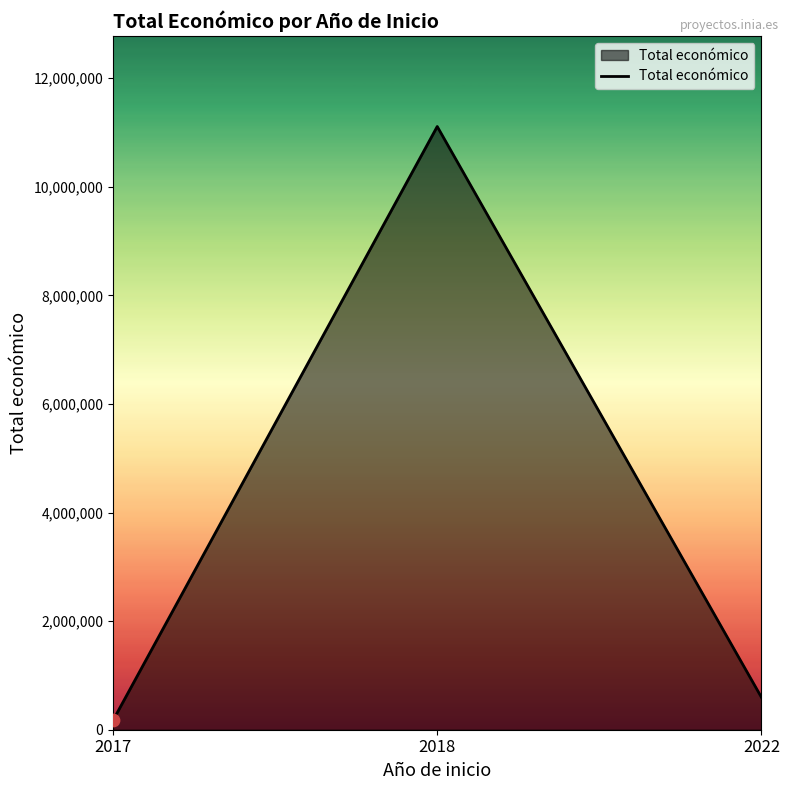

Between 2022 and 2017, which is larger?

2022